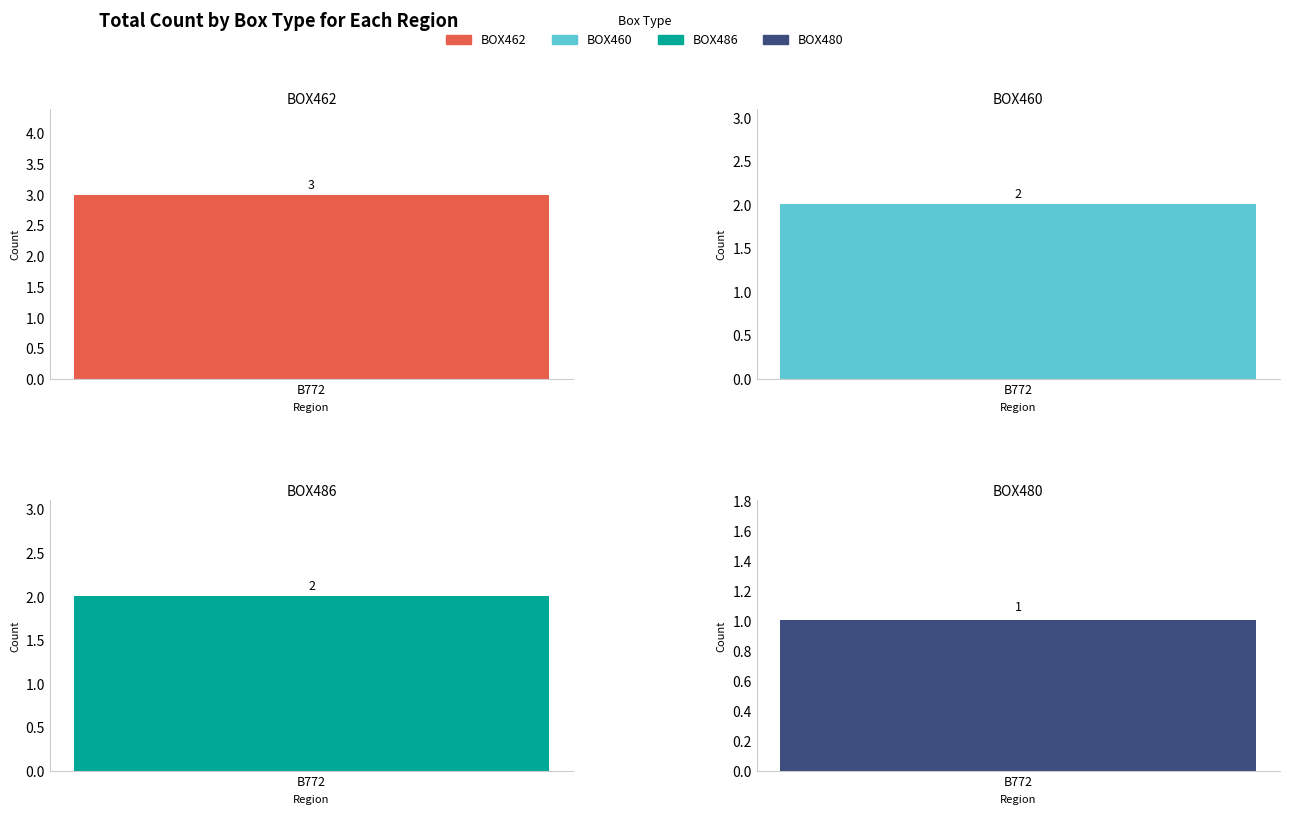

At how many categories does at least one series exceed 2?

1